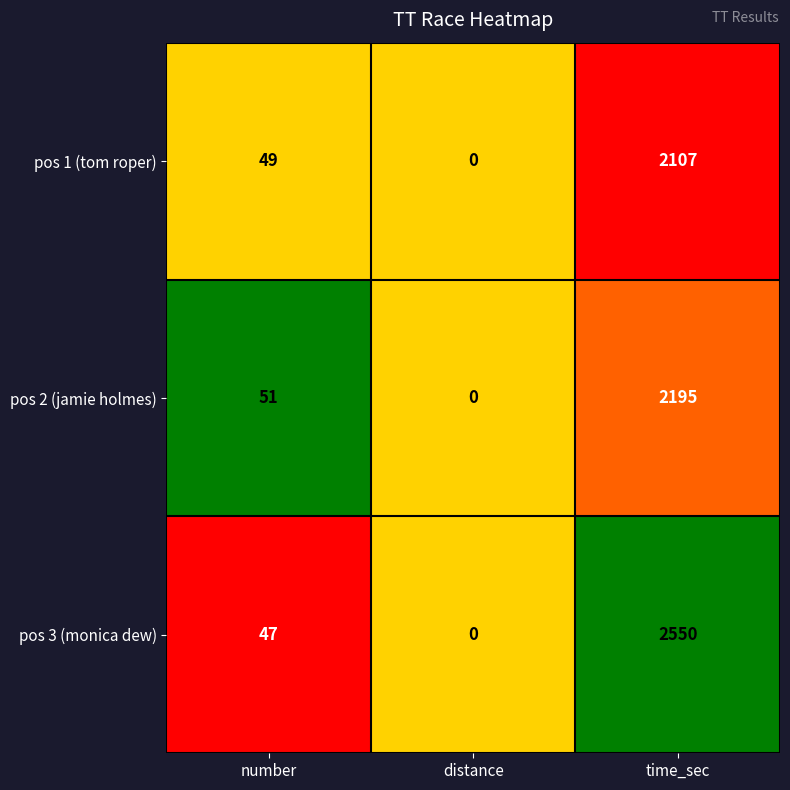

What is the total value across all series at distance?

0